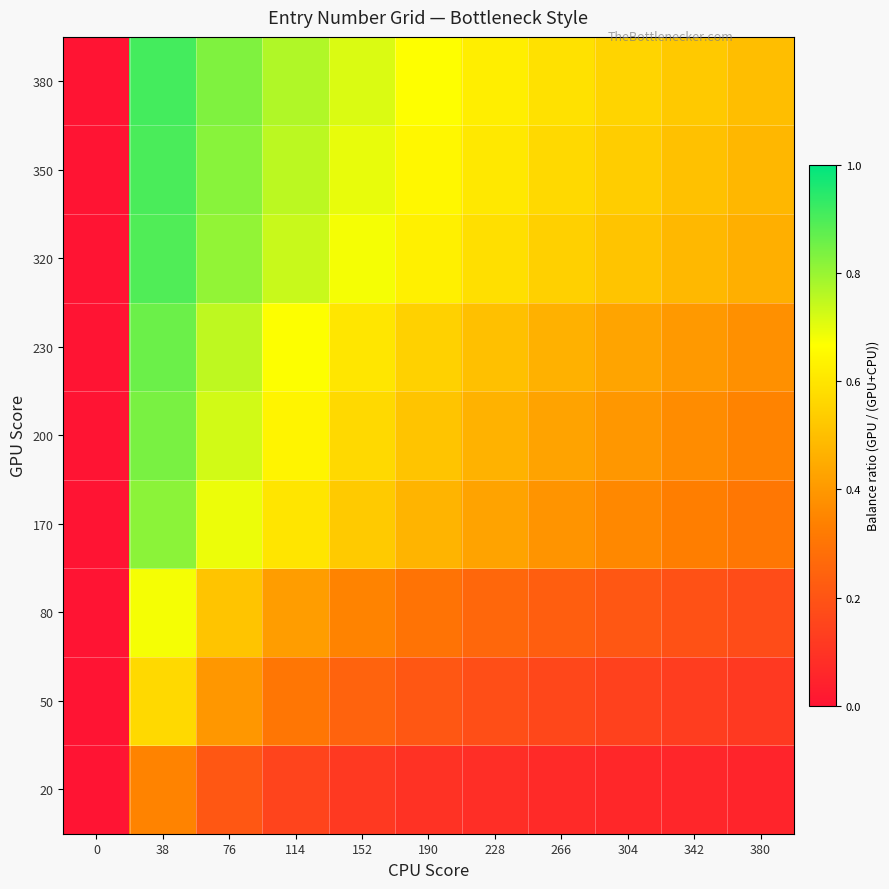

How many data points does each series have?

11